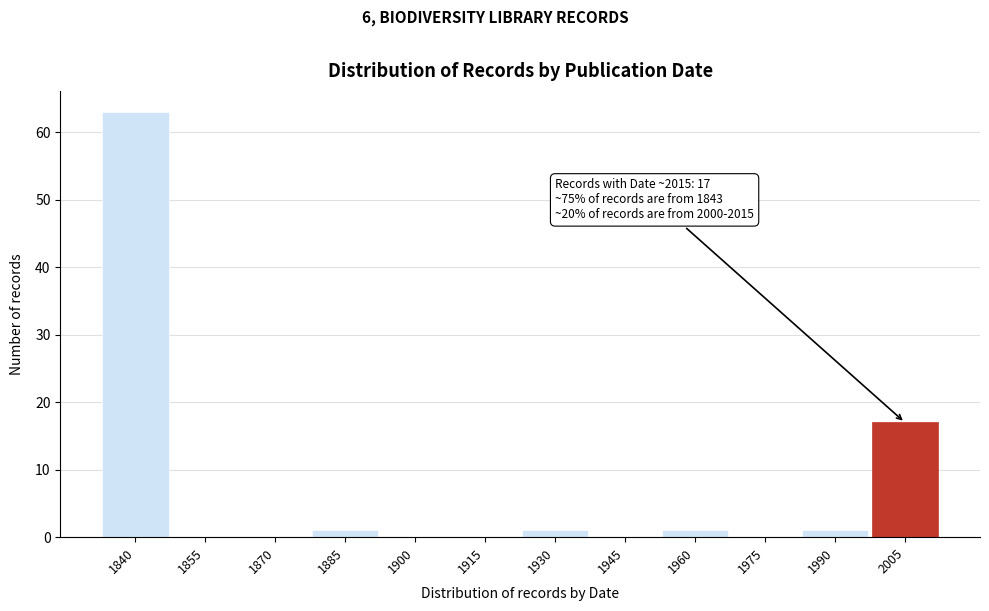

Reading left to right, transcribe all the data shown in this chart.

1840=63	1855=0	1870=0	1885=1	1900=0	1915=0	1930=1	1945=0	1960=1	1975=0	1990=1	2005=17